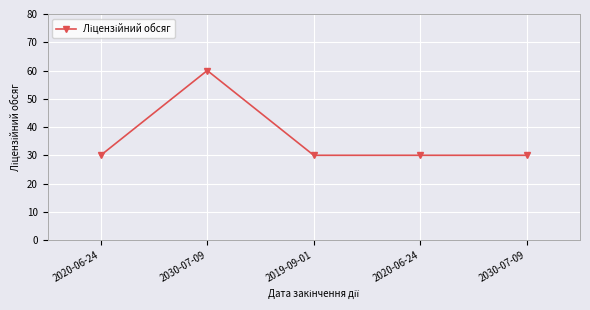

How many lines are shown in the chart?

1